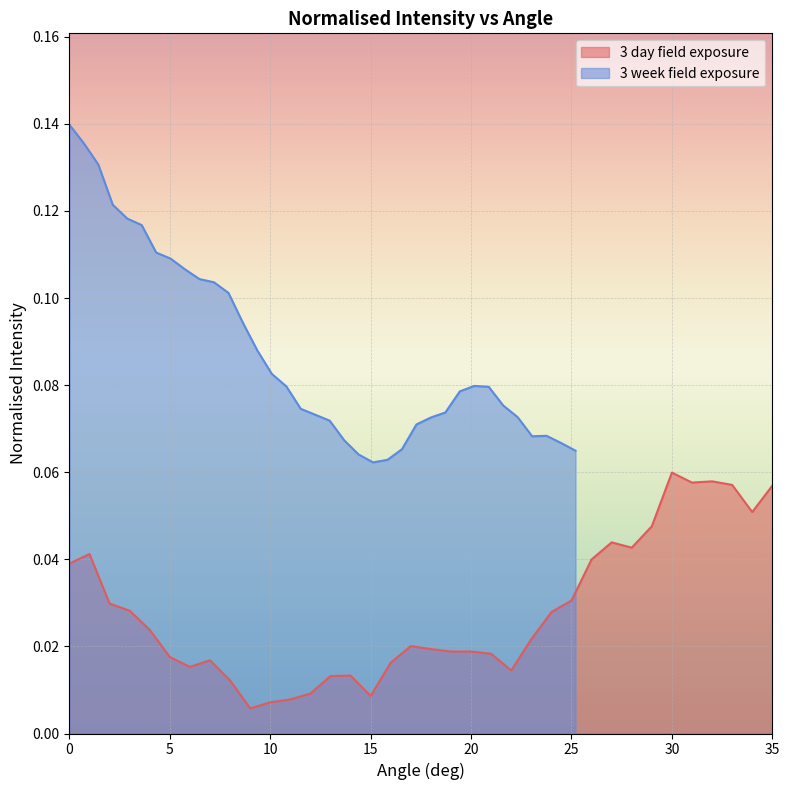

Which series has the largest range (max minus min)?

3 week field exposure